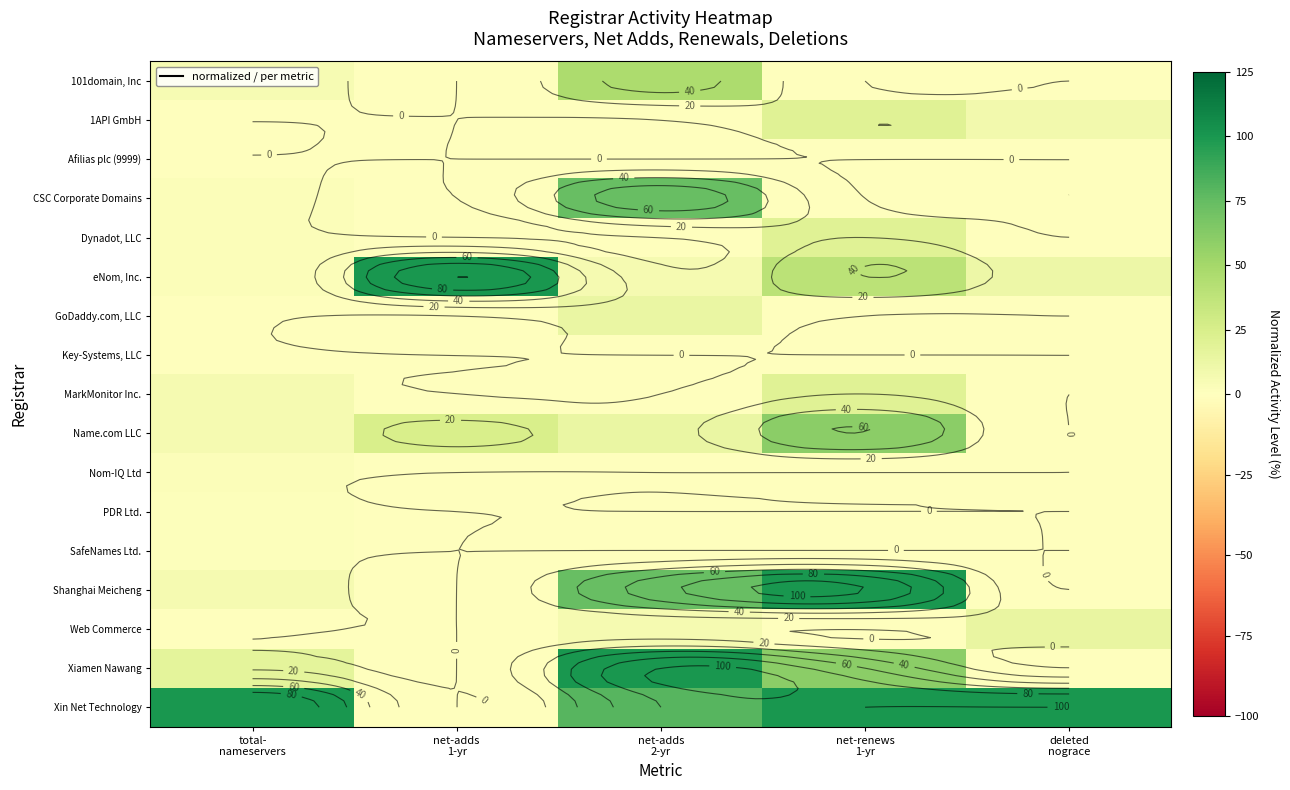

Which has a higher value, deleted
nograce or net-renews
1-yr?

deleted
nograce